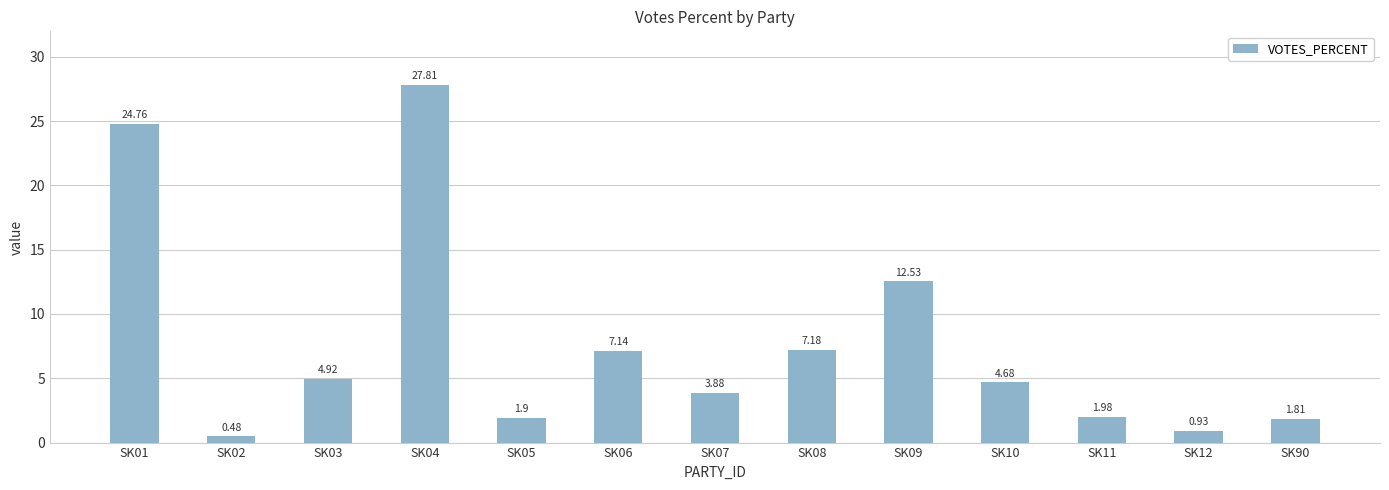

What is the maximum value shown in the chart?

27.8